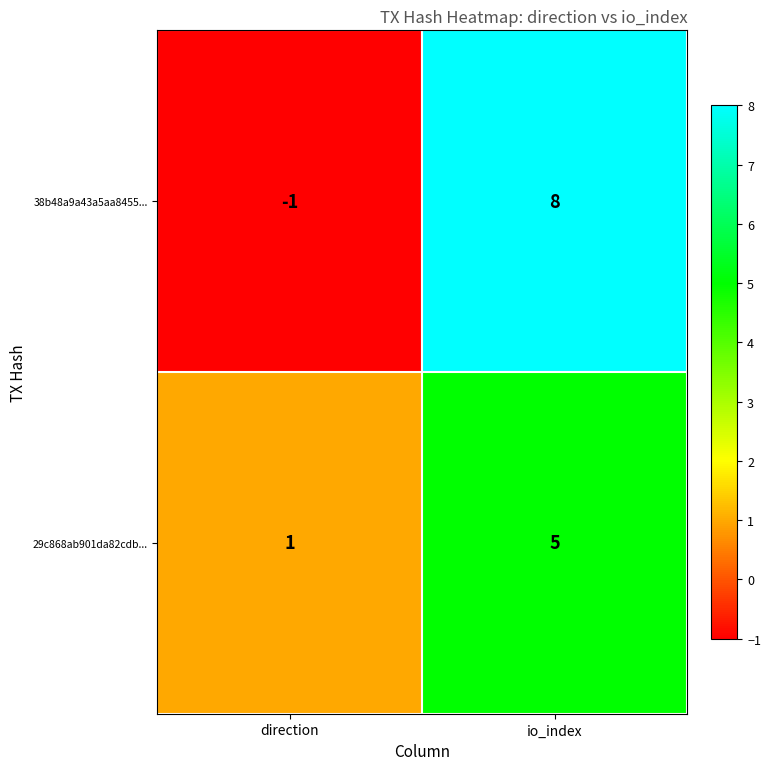

At which category is the sum across all series the highest?

io_index